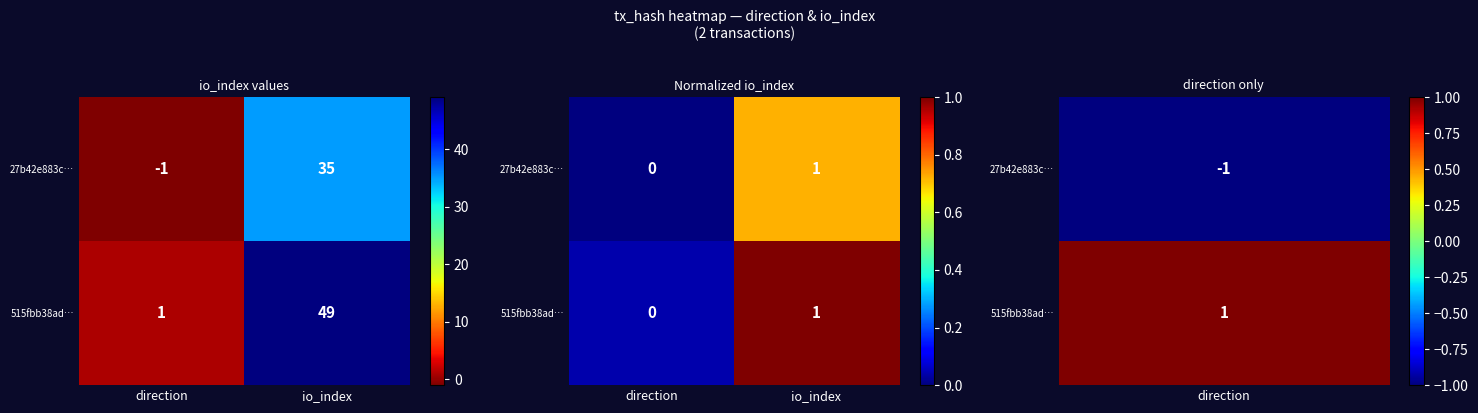

Is it true that 27b42e883c… equals 0.3 at io_index?

False